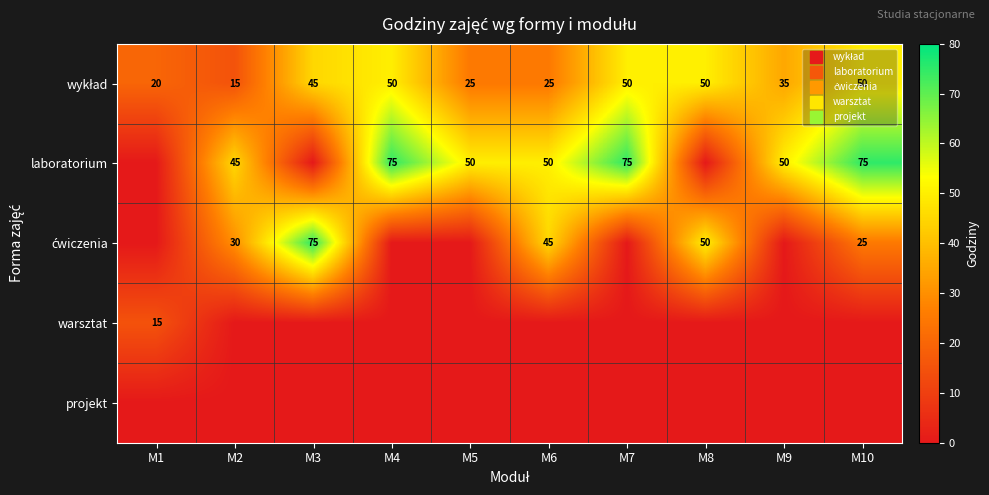

At which category is the sum across all series the highest?

M10